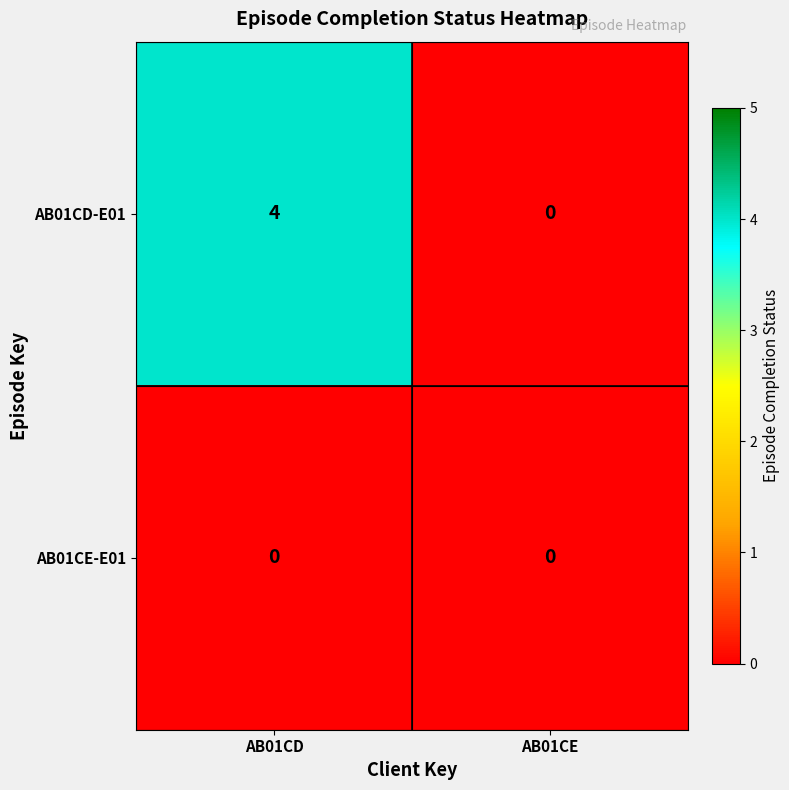

What is the maximum value shown in the chart?

4